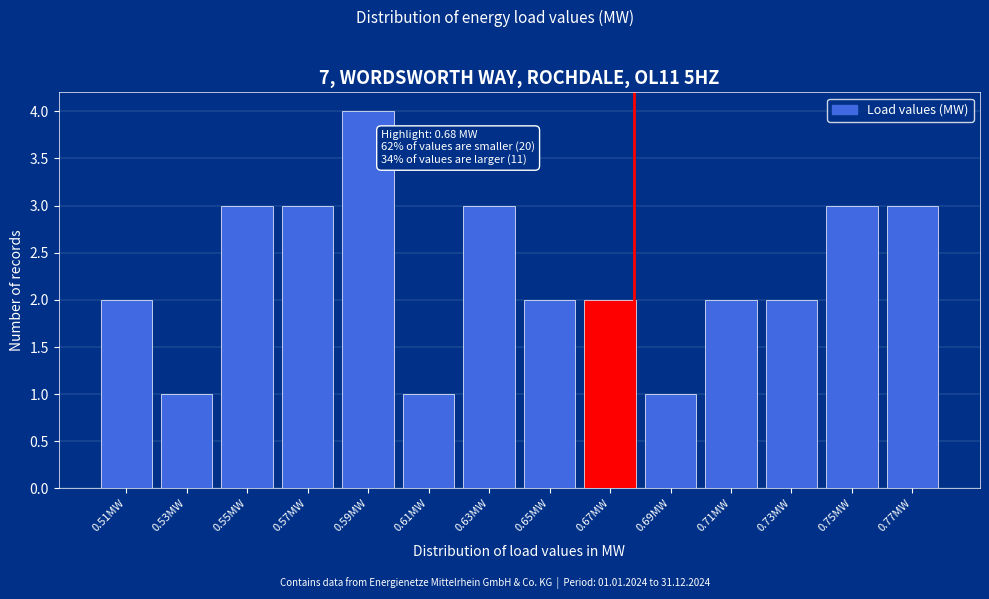

Reading left to right, extract all data points from this chart.

0.51MW=2	0.53MW=1	0.55MW=3	0.57MW=3	0.59MW=4	0.61MW=1	0.63MW=3	0.65MW=2	0.67MW=2	0.69MW=1	0.71MW=2	0.73MW=2	0.75MW=3	0.77MW=3